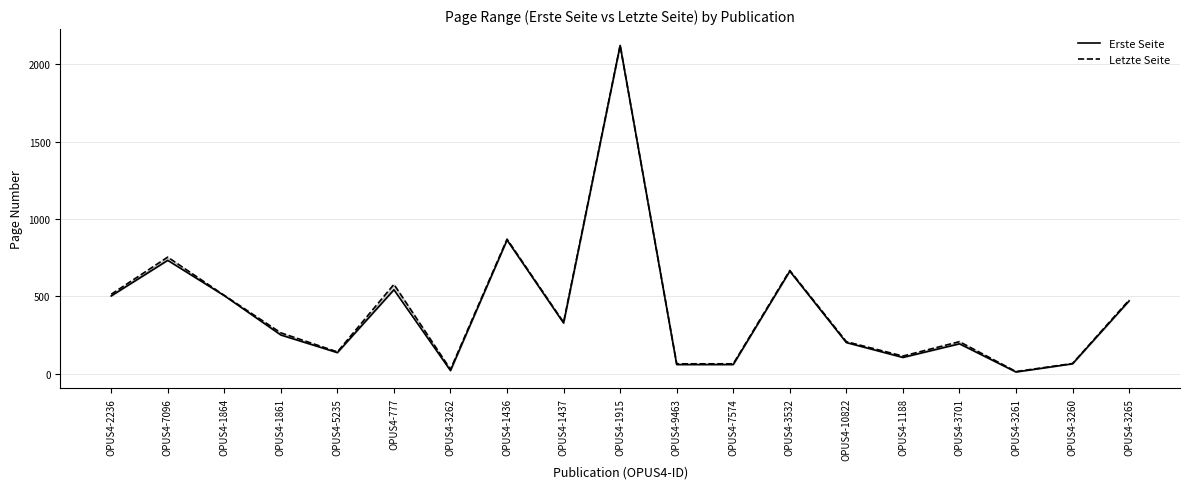

Rank the series by their average value, from highest to lowest.

Letzte Seite, Erste Seite